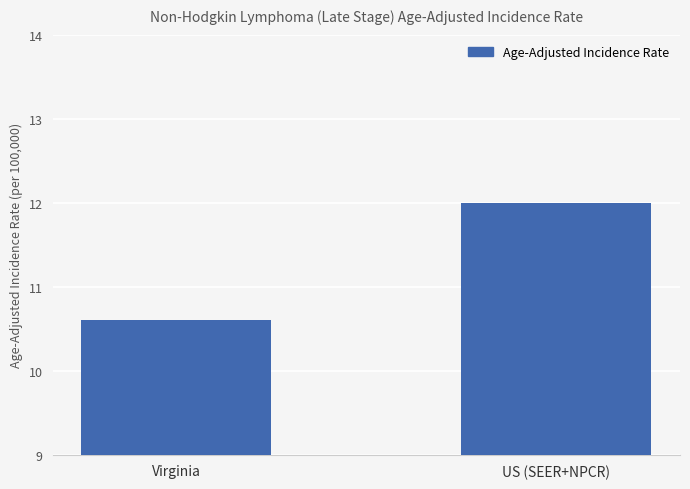

Is it true that the value at Virginia is 10.6?

True